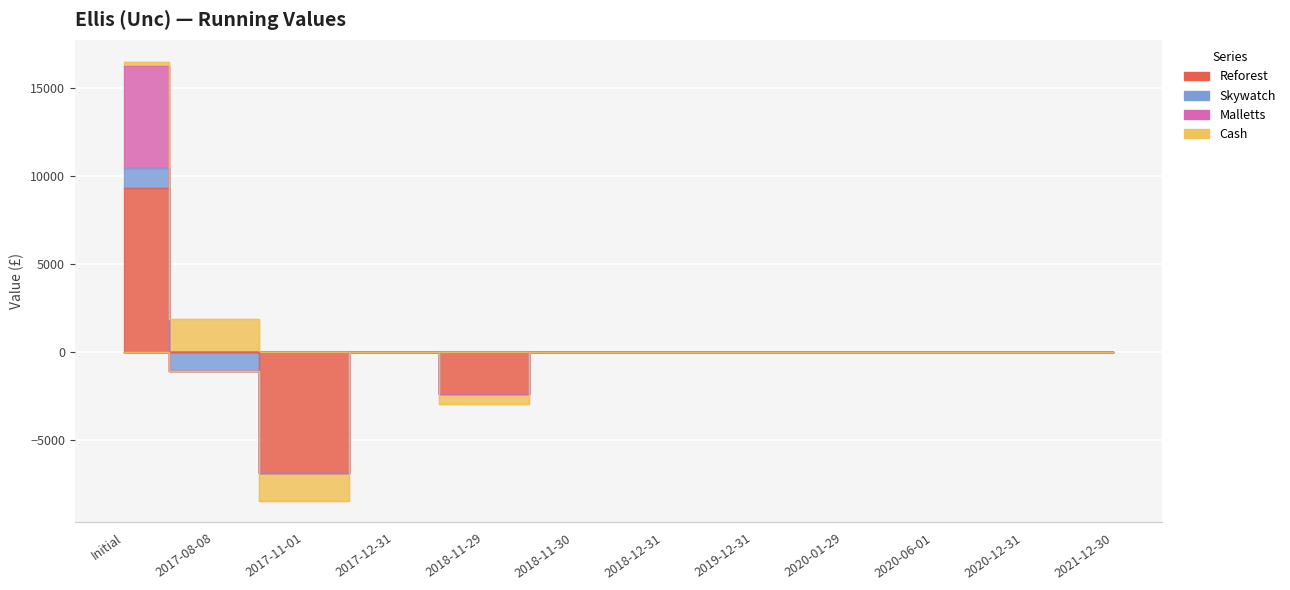

At which label does Reforest reach its peak?

Initial